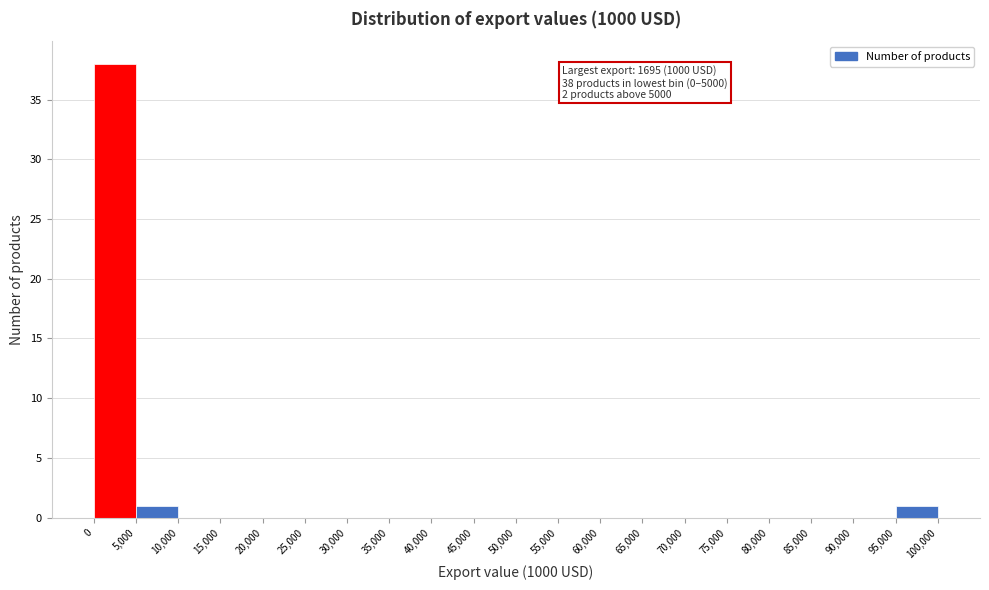

Which range on the x-axis has the tallest bar?

0 to 5,000